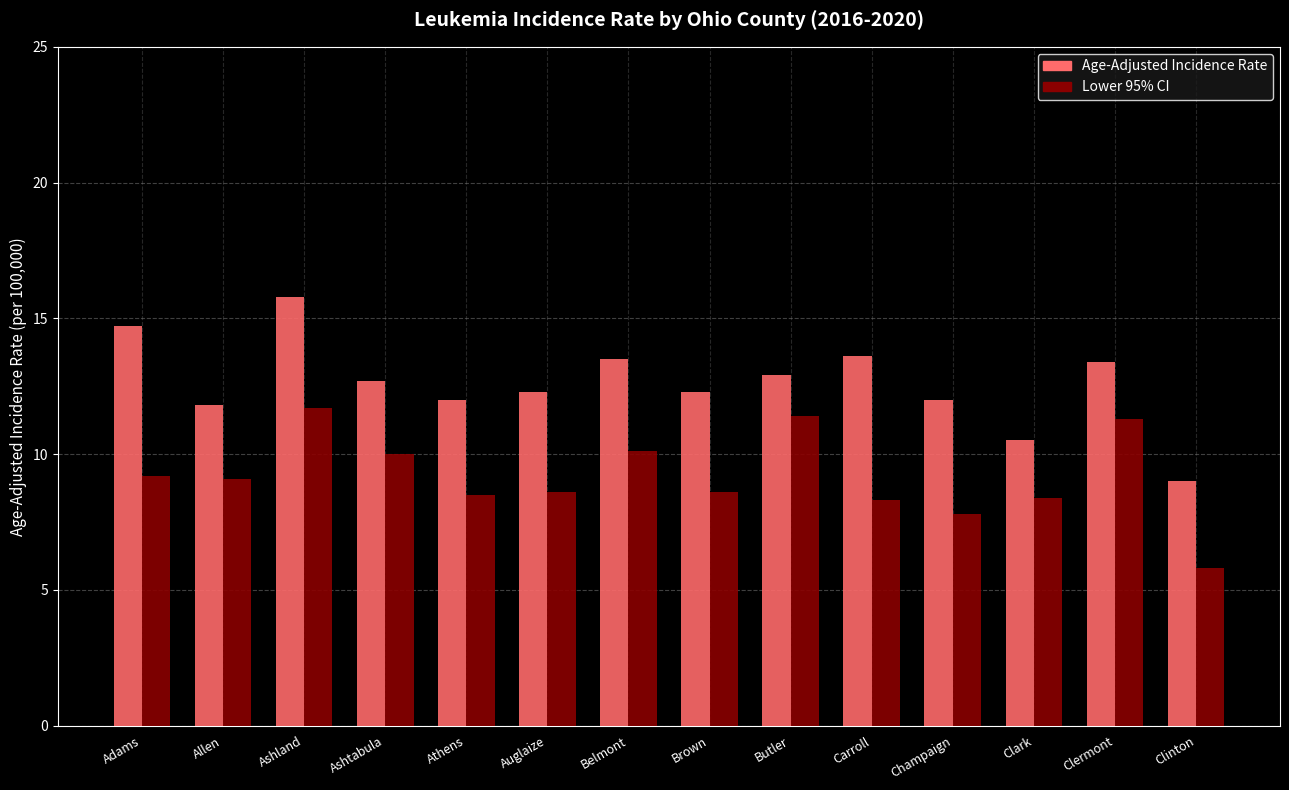

Is it true that Lower 95% CI equals 7.8 at Champaign?

True